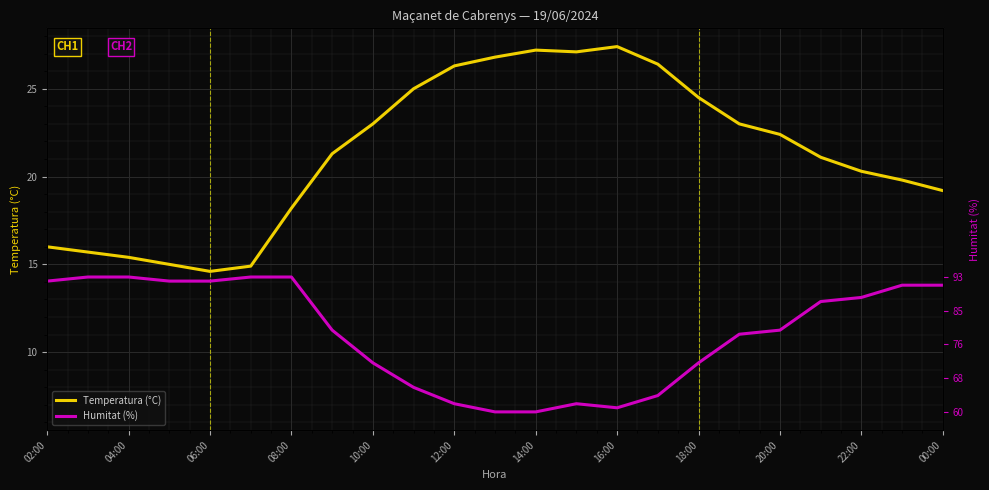

In Temperatura (°C), how many points are lower than both neighbors (excluding endpoints)?

2